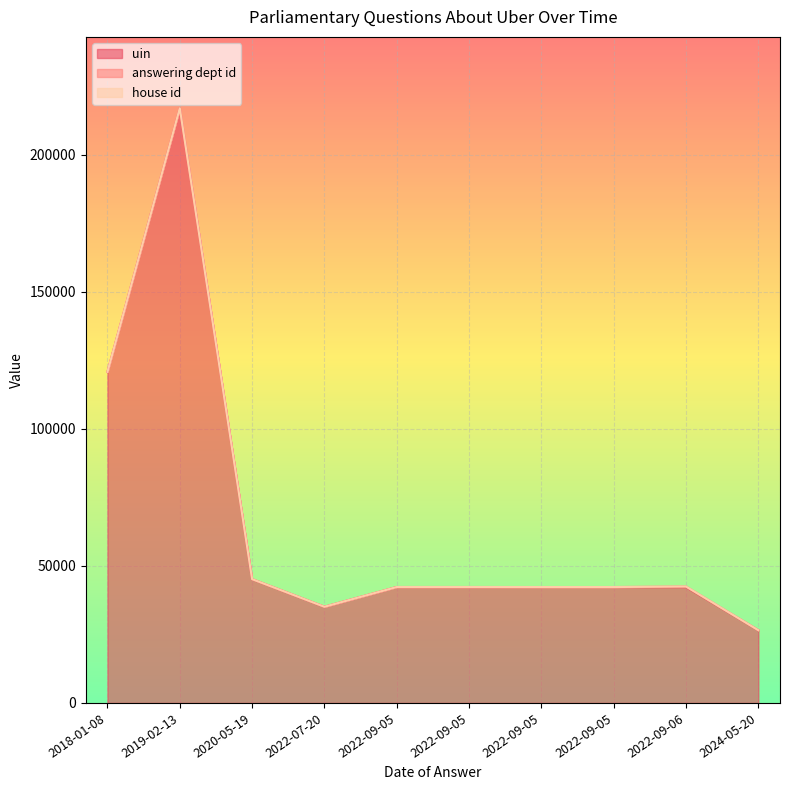

Between 2022-09-05 and 2024-05-20, which series saw the biggest shift?

uin